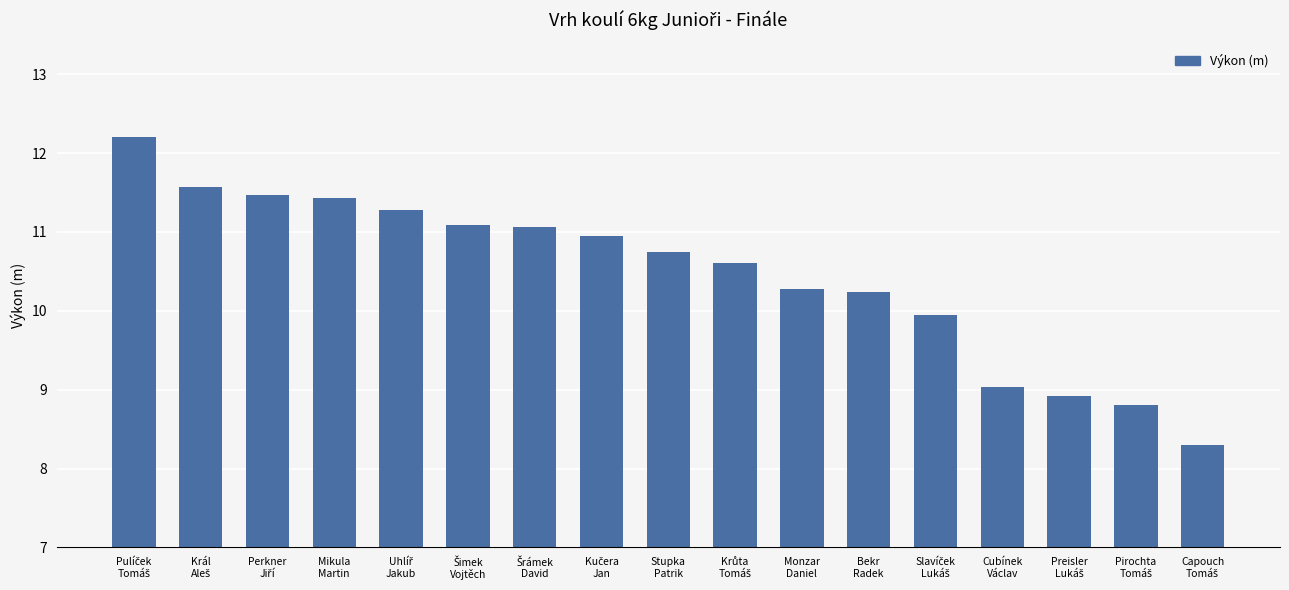

What is the value of the 7th bar from the left?

11.1